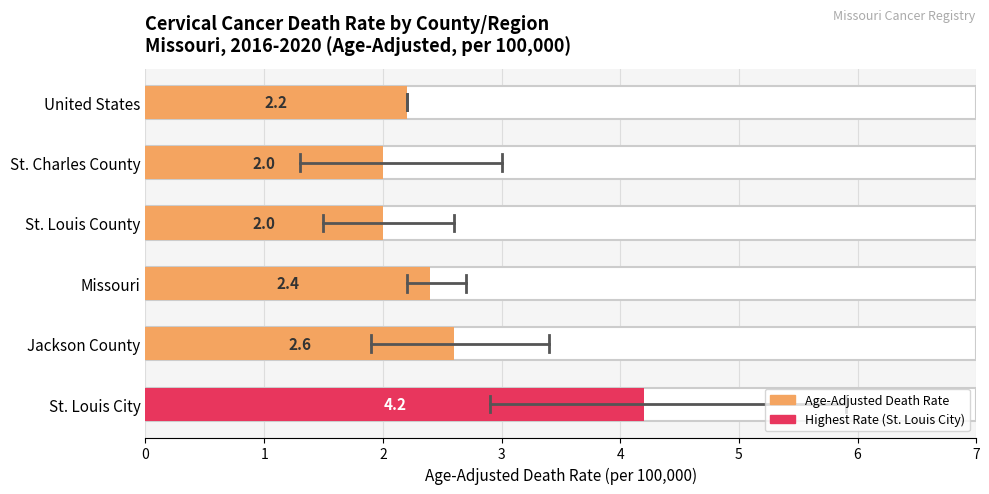

Reading bottom to top, transcribe all the data shown in this chart.

4.2	2.6	2.4	2.0	2.0	2.2